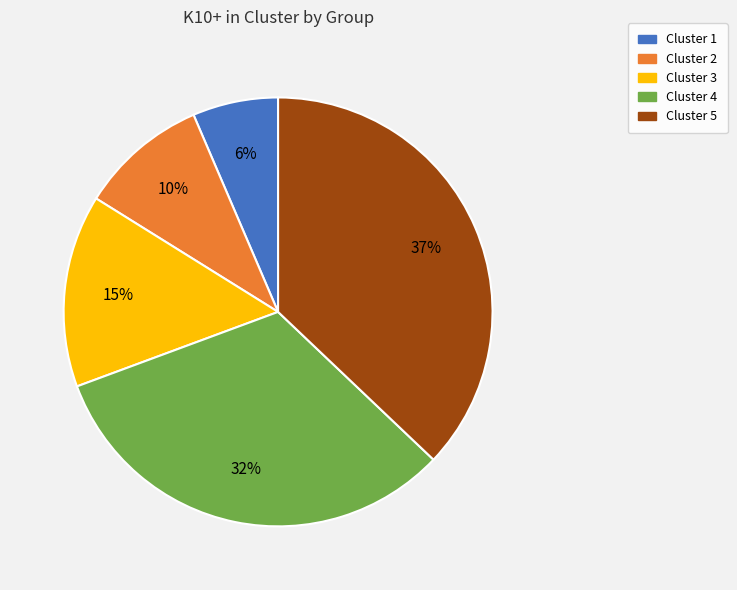

To the nearest percent, what is the average slice percentage?

20%